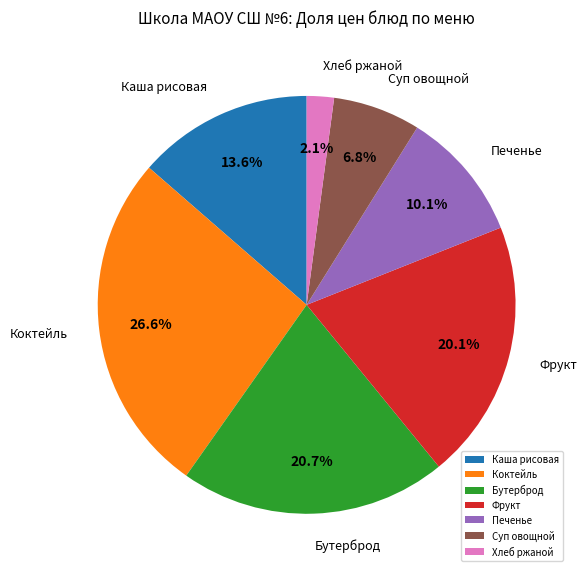

What is the ratio of the value at Хлеб ржаной to the value at Суп овощной?

0.3